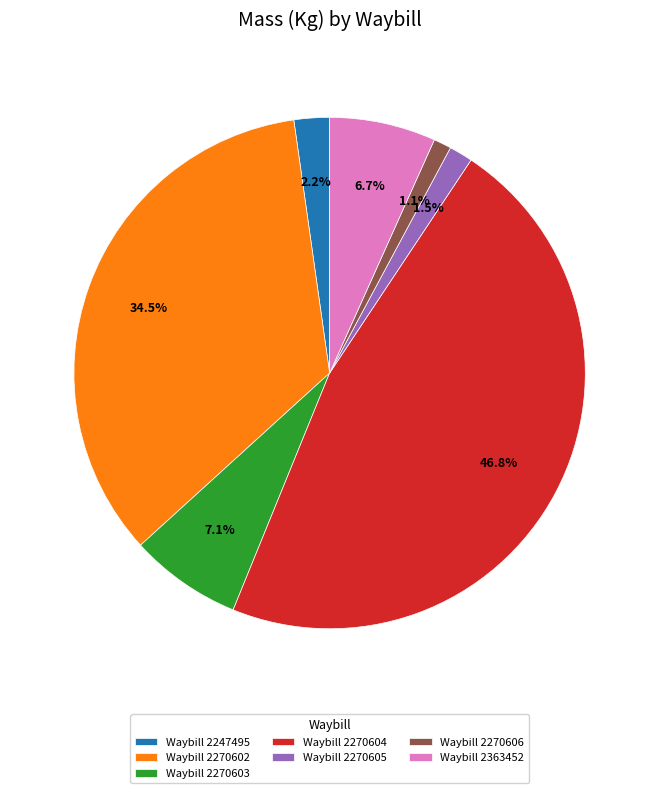

Which category has the biggest portion of the pie?

Waybill 2270604